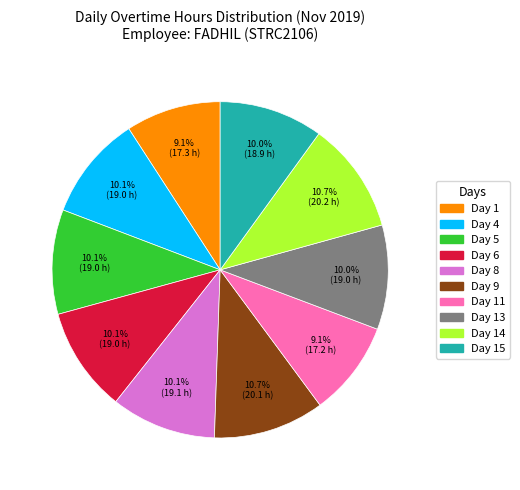

Does any single category account for the majority?

No